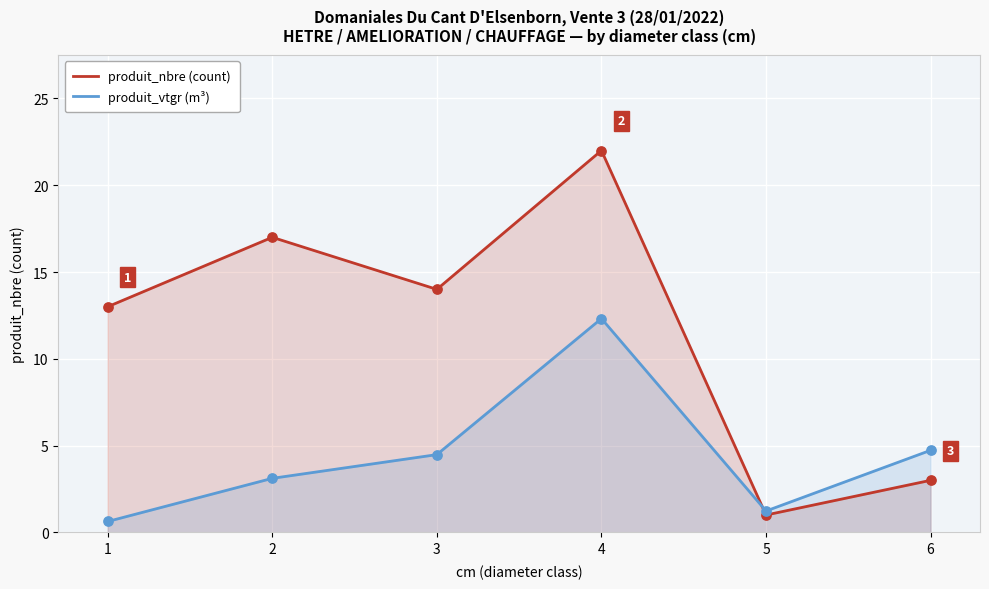

What is the total value across all series at 2?

20.1